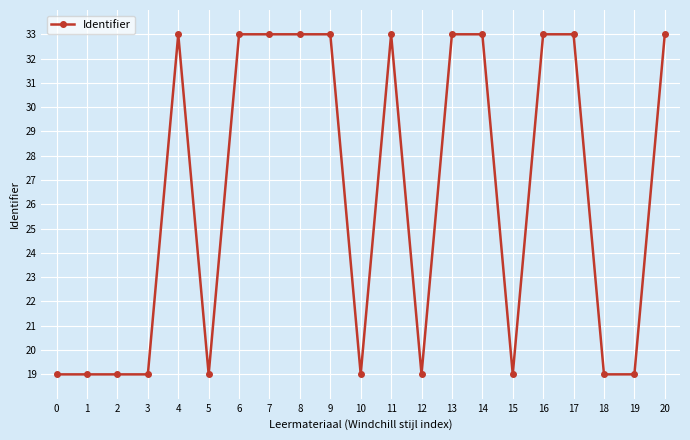

At which label does the data first exceed 32?

4